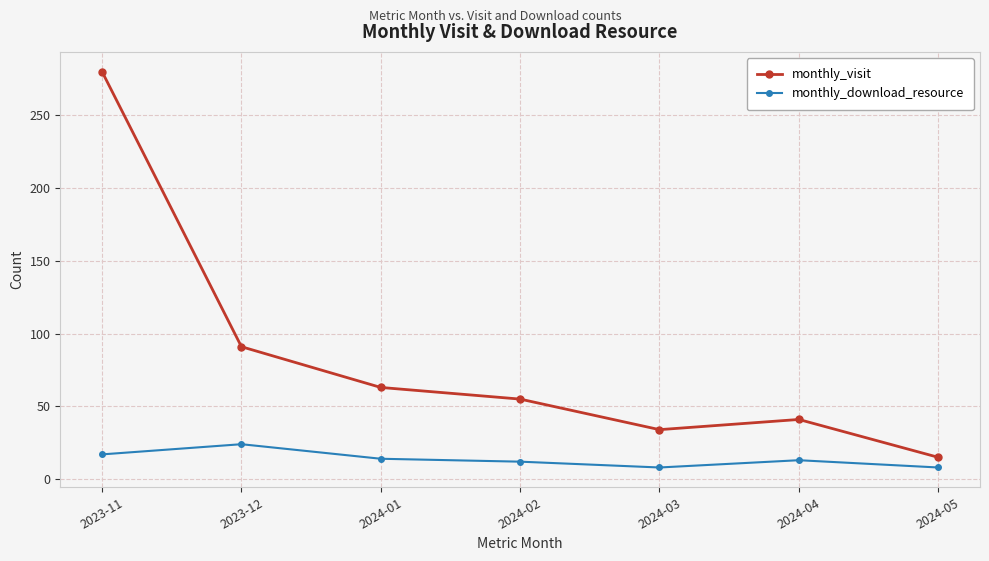

Which series has the widest spread of values?

monthly_visit